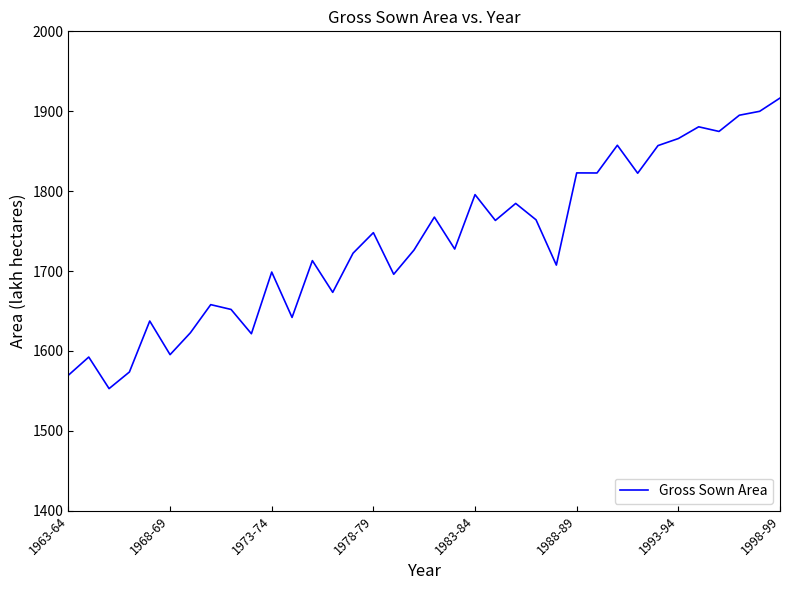

What is the difference between the maximum and minimum values?

363.7